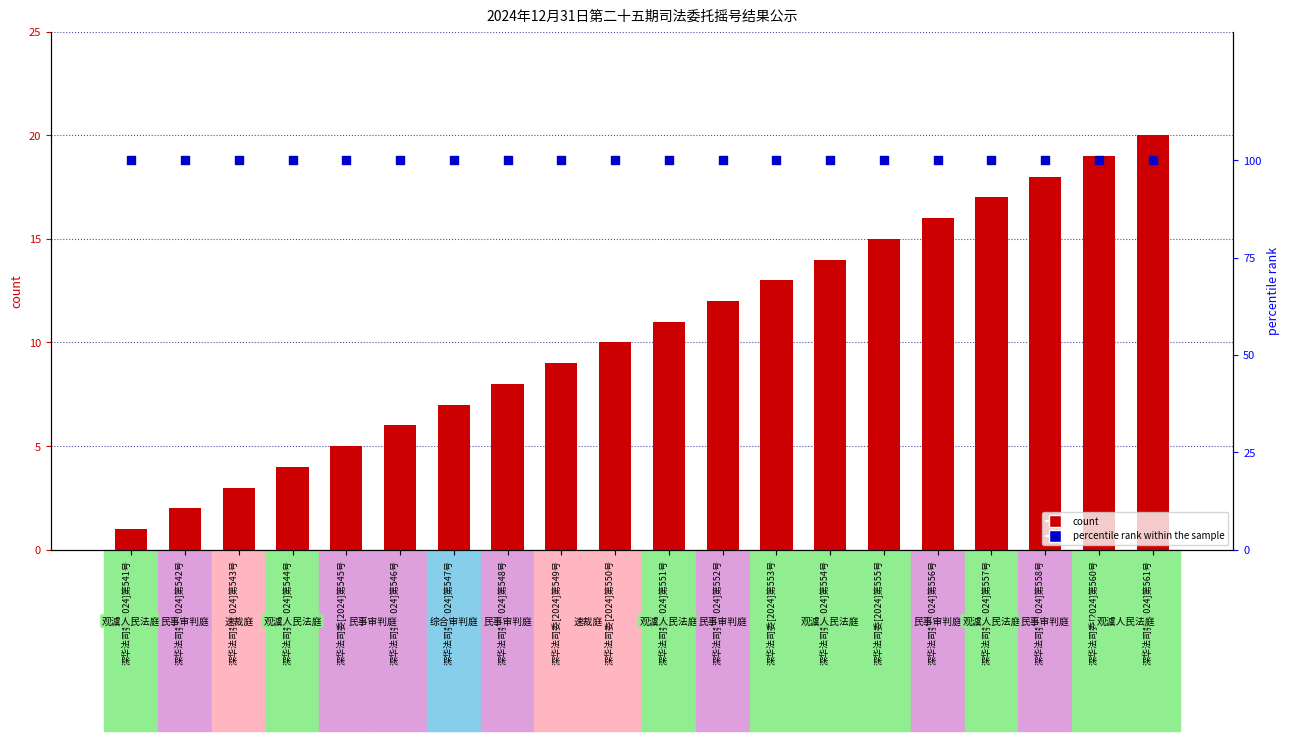

At which category is the sum across all series the highest?

深华法司委[2024]第561号